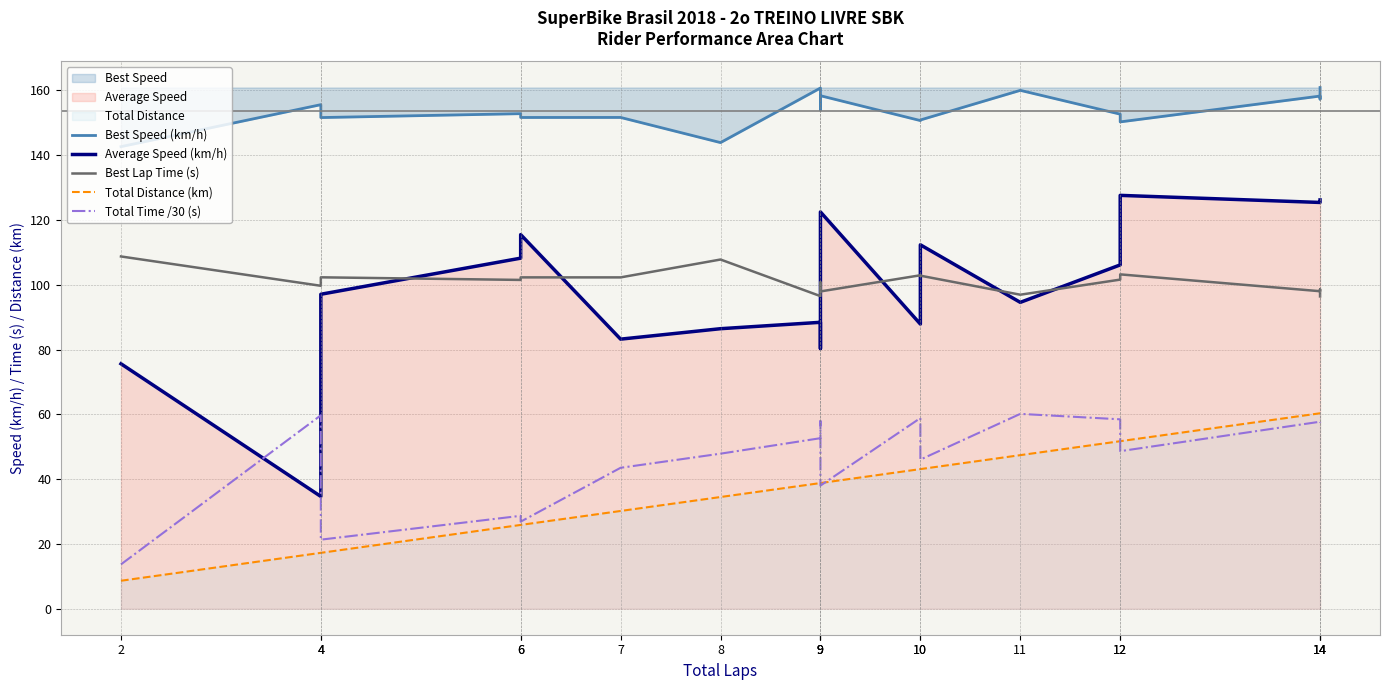

Rank the series by their maximum value, from highest to lowest.

Best Speed (km/h), Average Speed (km/h), Best Lap Time (s), Total Distance (km), Total Time /30 (s)